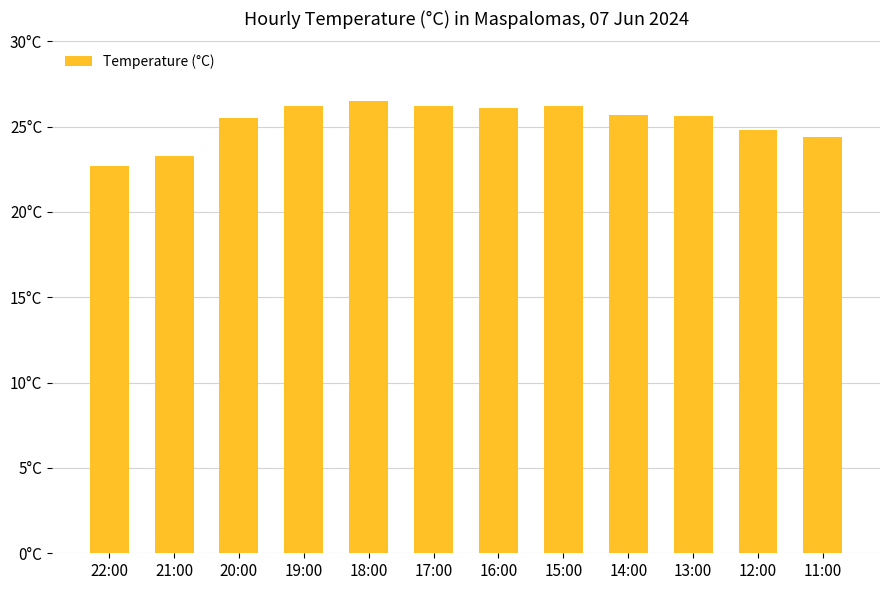

What is the change in value from 21:00 to 18:00?

+3.2